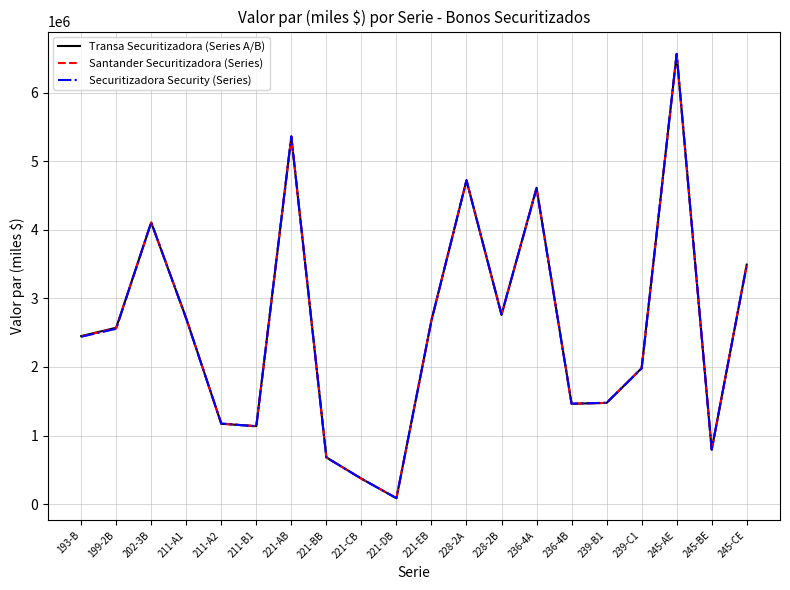

Is this an area chart (filled region under the line)?

No